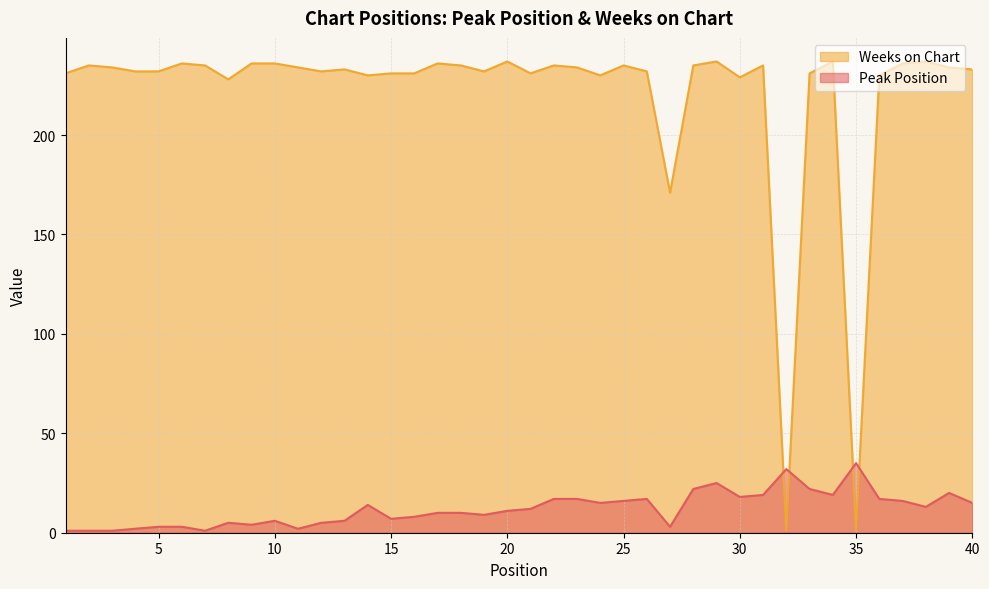

Reading left to right, extract all data points from this chart.

Peak Position: 1=1	2=1	3=1	4=2	5=3	6=3	7=1	8=5	9=4	10=6	11=2	12=5	13=6	14=14	15=7	16=8	17=10	18=10	19=9	20=11	21=12	22=17	23=17	24=15	25=16	26=17	27=3	28=22	29=25	30=18	31=19	32=32	33=22	34=19	35=35	36=17	37=16	38=13	39=20	40=15
Weeks on Chart: 1=231	2=235	3=234	4=232	5=232	6=236	7=235	8=228	9=236	10=236	11=234	12=232	13=233	14=230	15=231	16=231	17=236	18=235	19=232	20=237	21=231	22=235	23=234	24=230	25=235	26=232	27=171	28=235	29=237	30=229	31=235	32=1	33=231	34=237	35=1	36=230	37=236	38=237	39=234	40=233